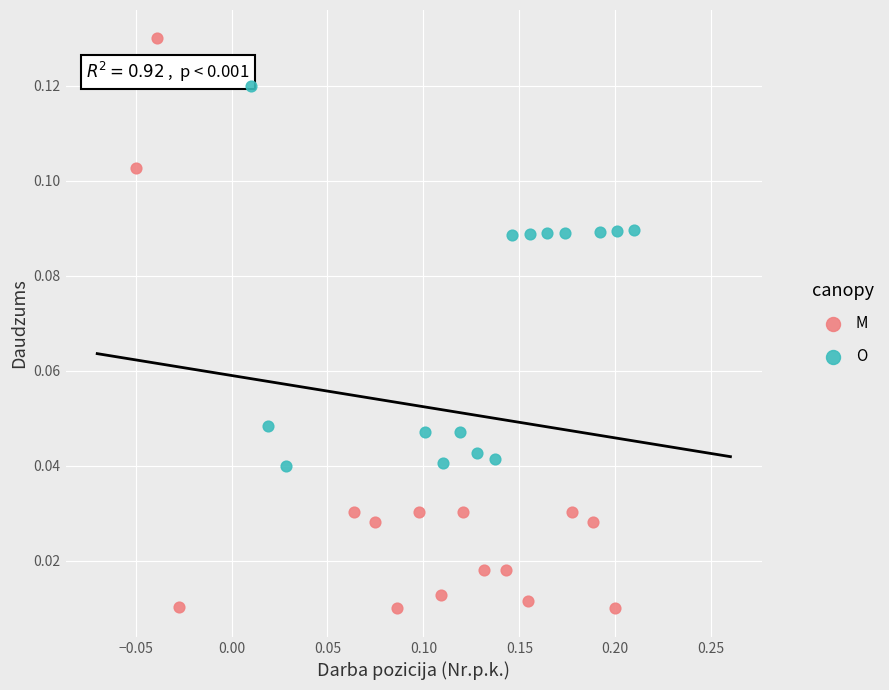

Which series contains the highest Y value?

M